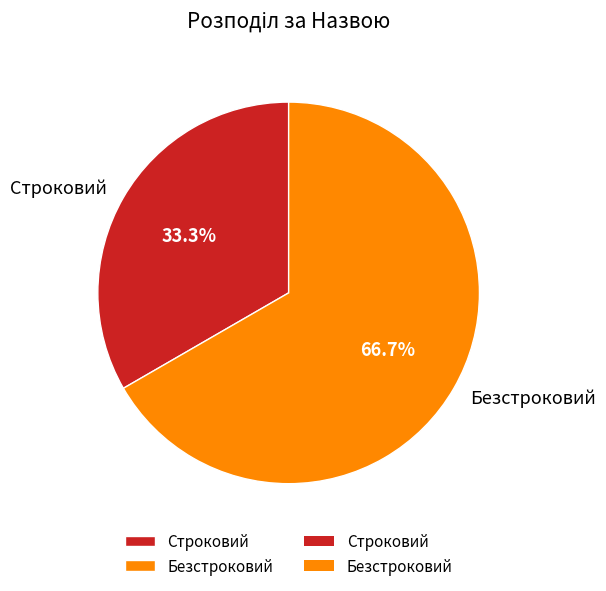

True or false: Безстроковий accounts for 73% of the total.

False